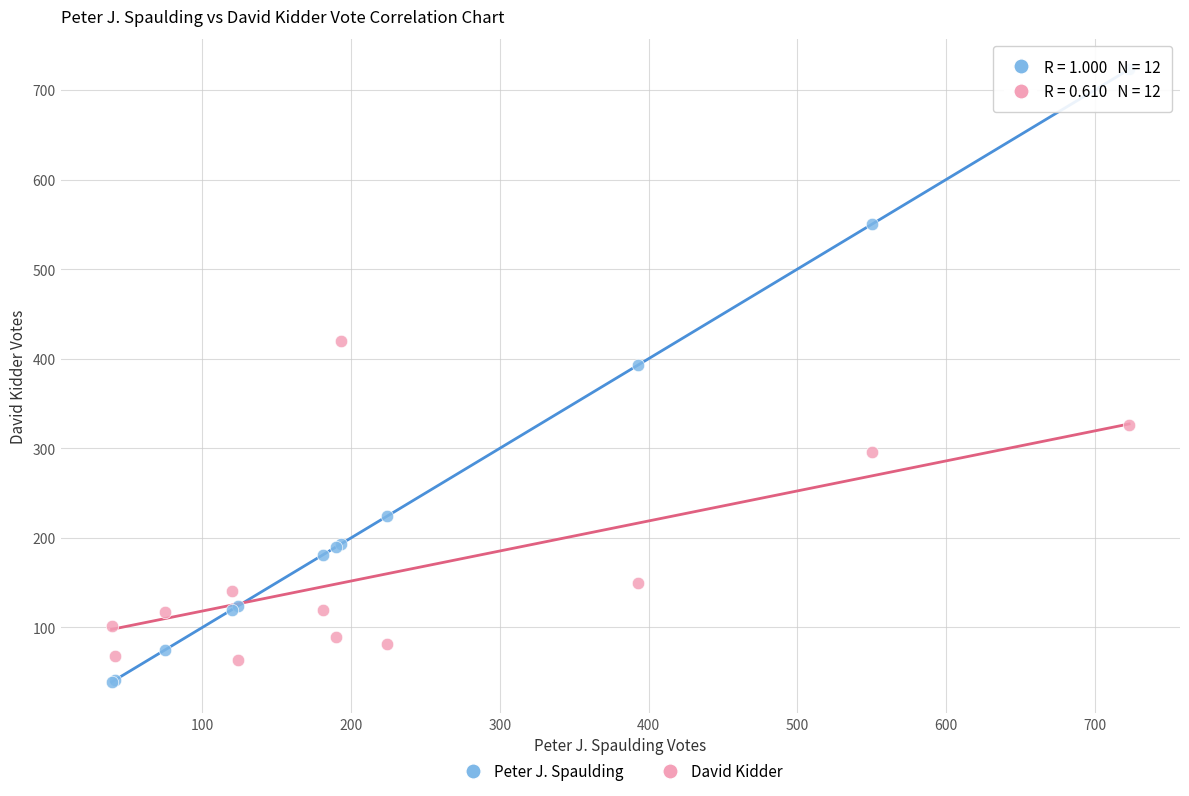

Which series contains the lowest Y value?

Peter J. Spaulding